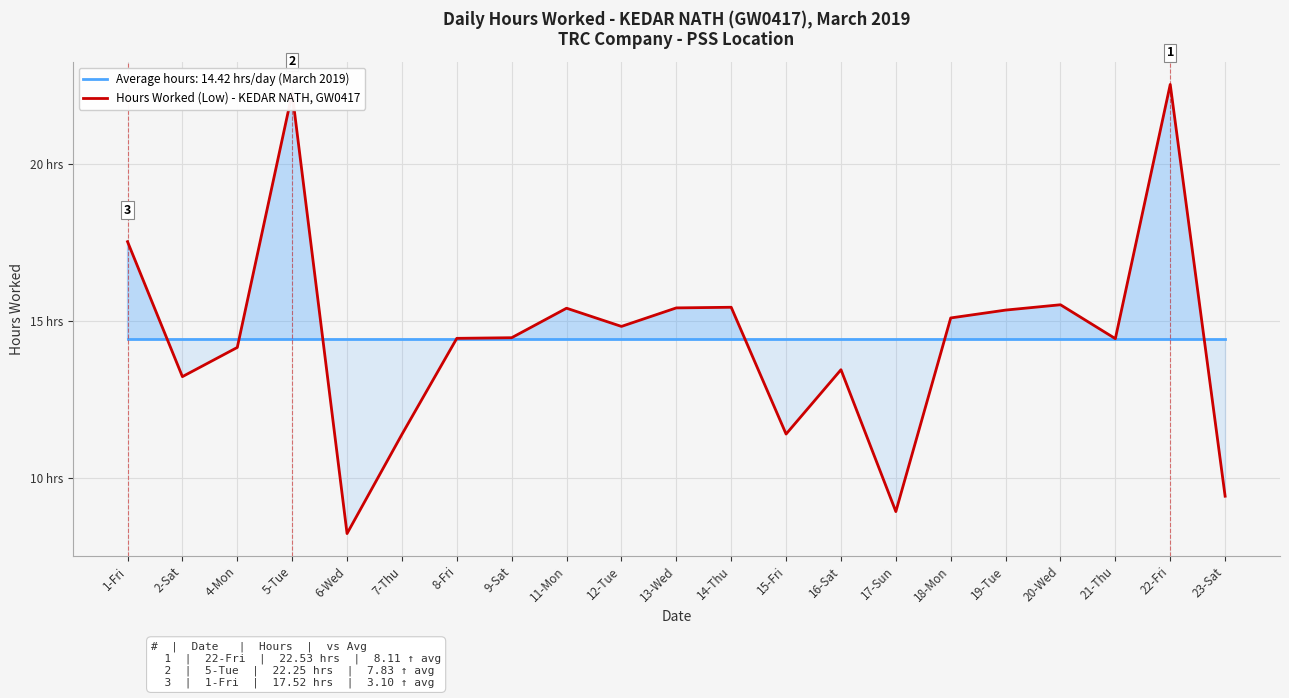

What is the label of the 13th point from the left?

15-Fri